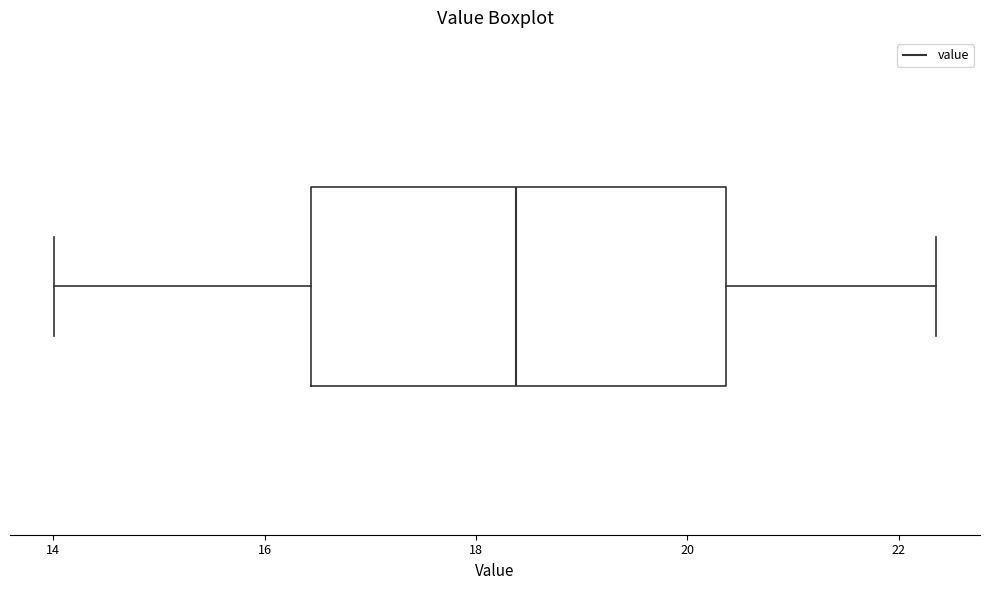

Read this box plot against the x-axis: the position of the median line, the range covered by the box, and the ends of both whiskers. The values are not printed on the chart, so give them approximately, as read against the axis.

median 18.4, box 16.4 to 20.4, whiskers 14.0 to 22.4